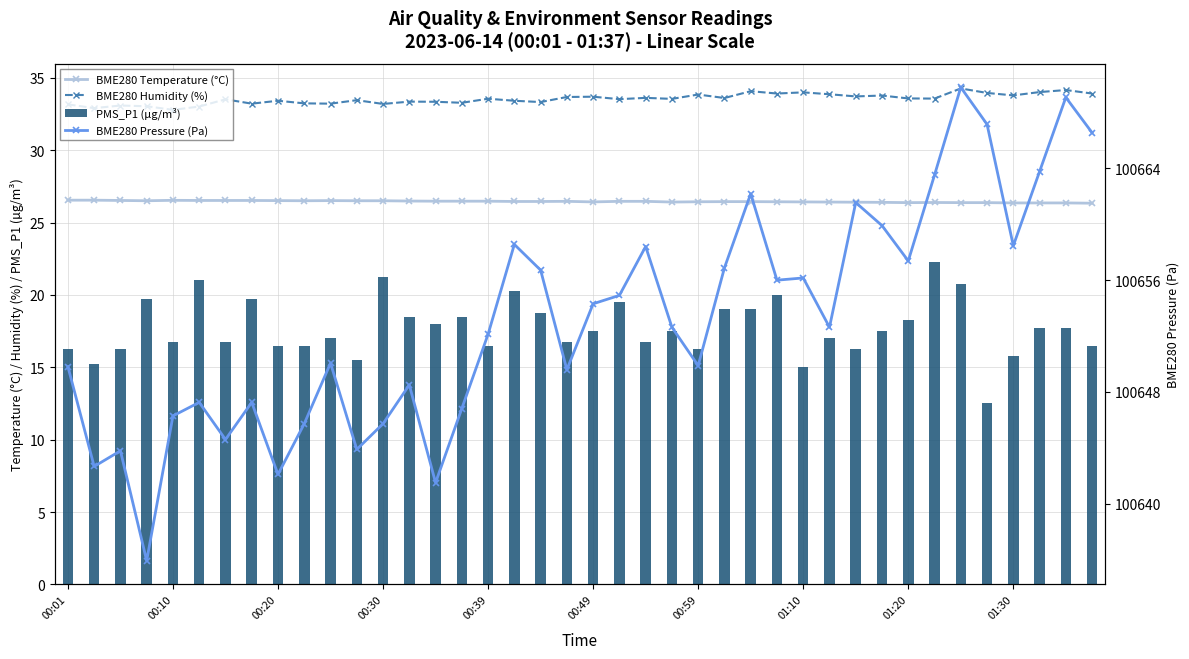

True or false: PMS_P1 (µg/m³) has a value of 5.3 at 00:01.

False